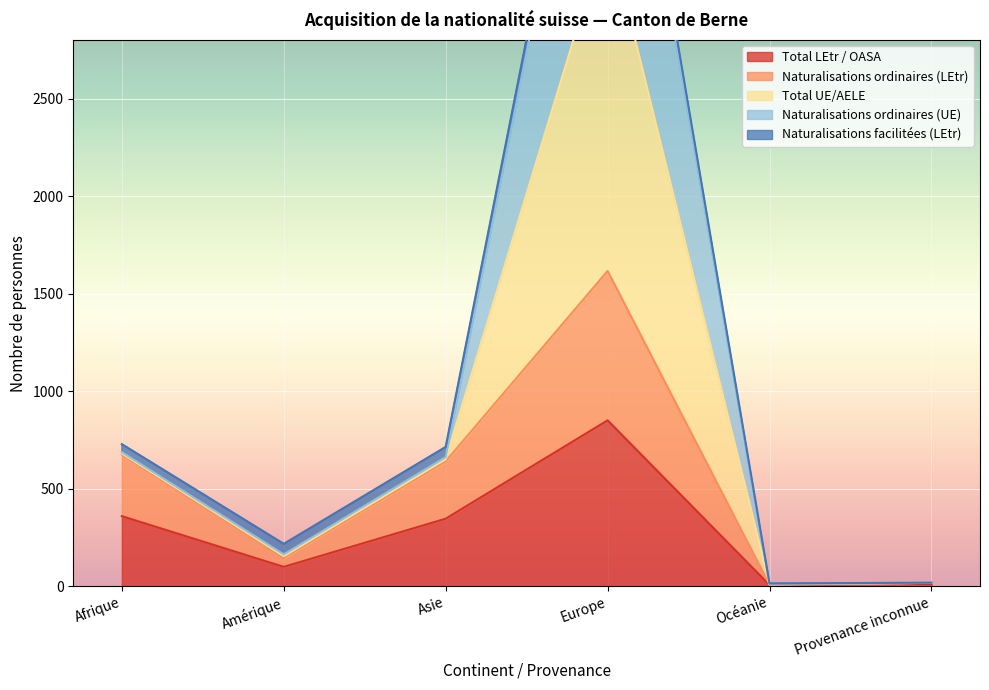

Is it true that Total UE/AELE equals 17 at Provenance inconnue?

True